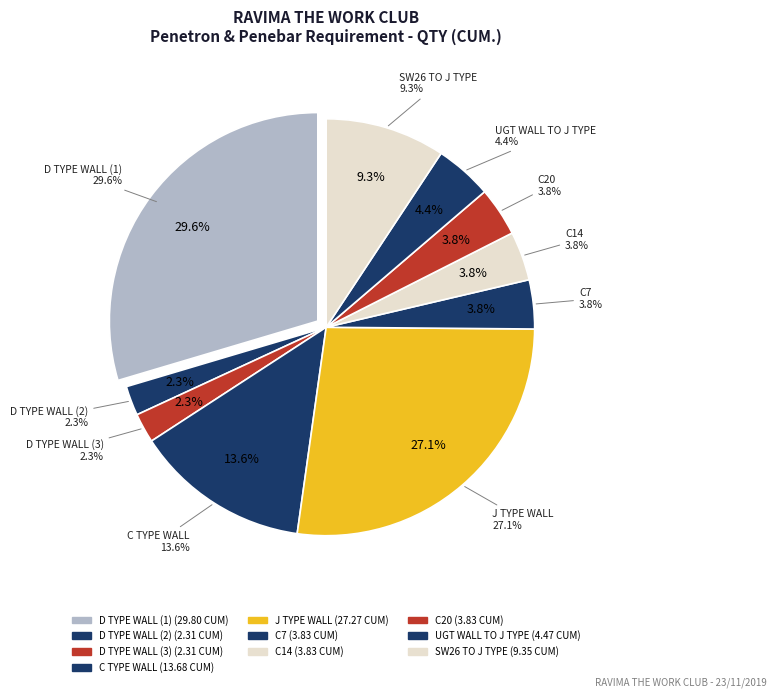

To the nearest percent, what is the combined percentage of D TYPE WALL (1) and C20?

33%